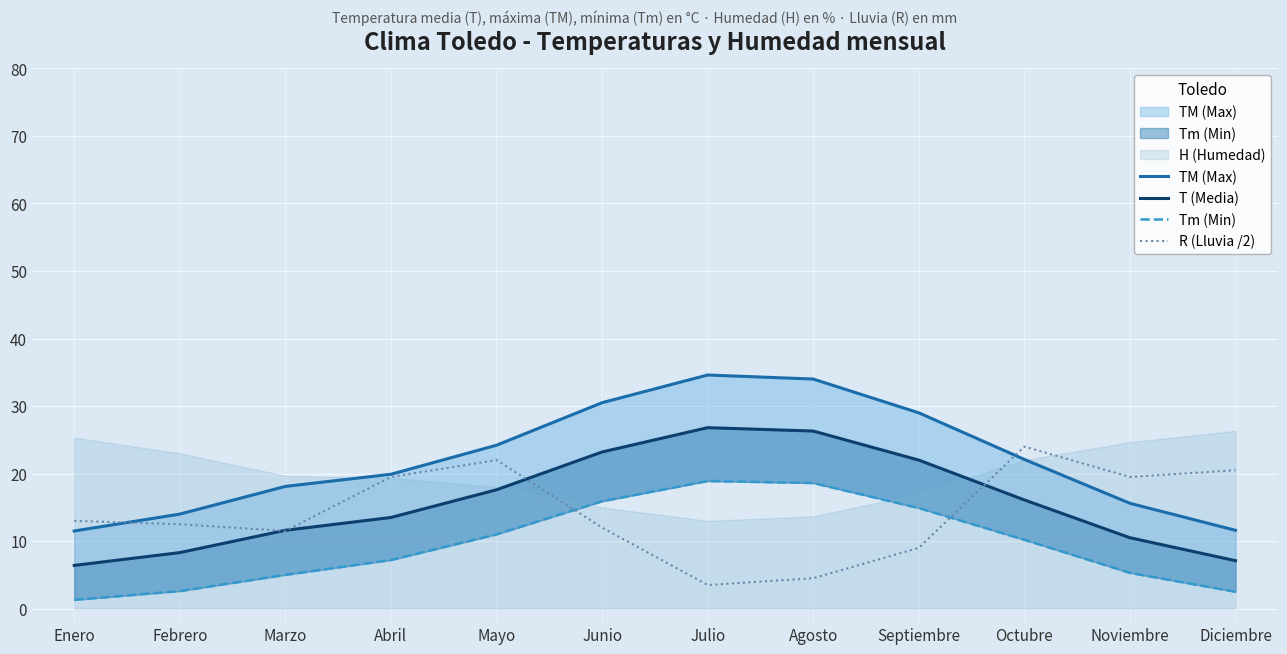

Is it true that T (Media) equals 39.4 at Julio?

False